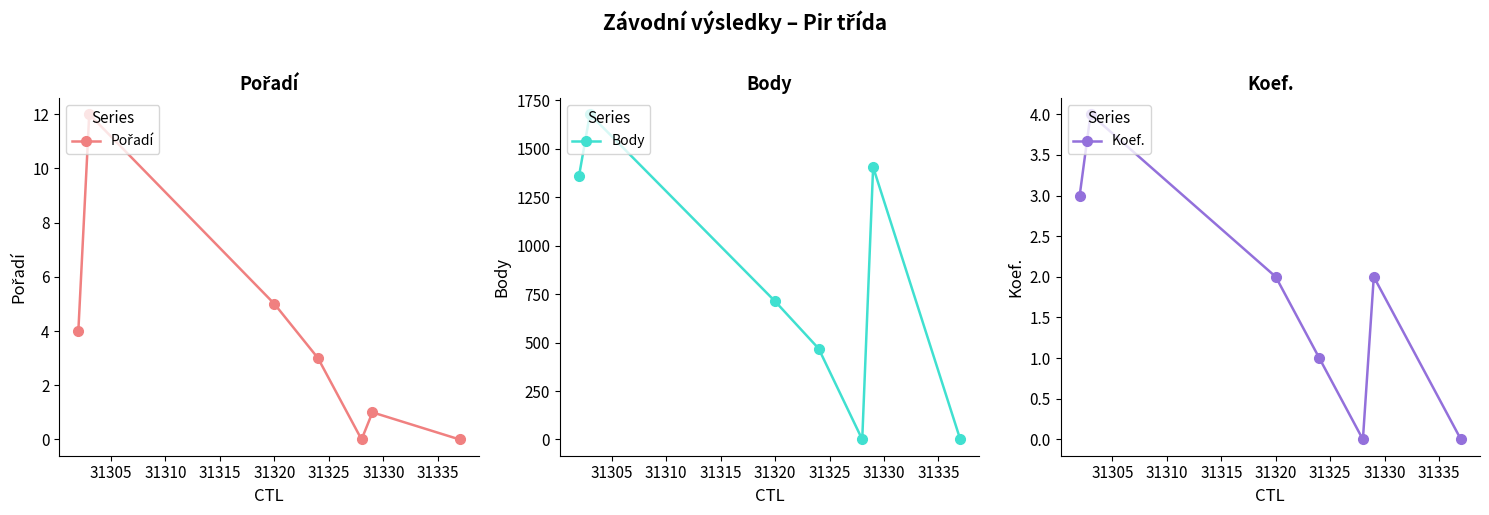

How many data points in Body are less than 713?

3